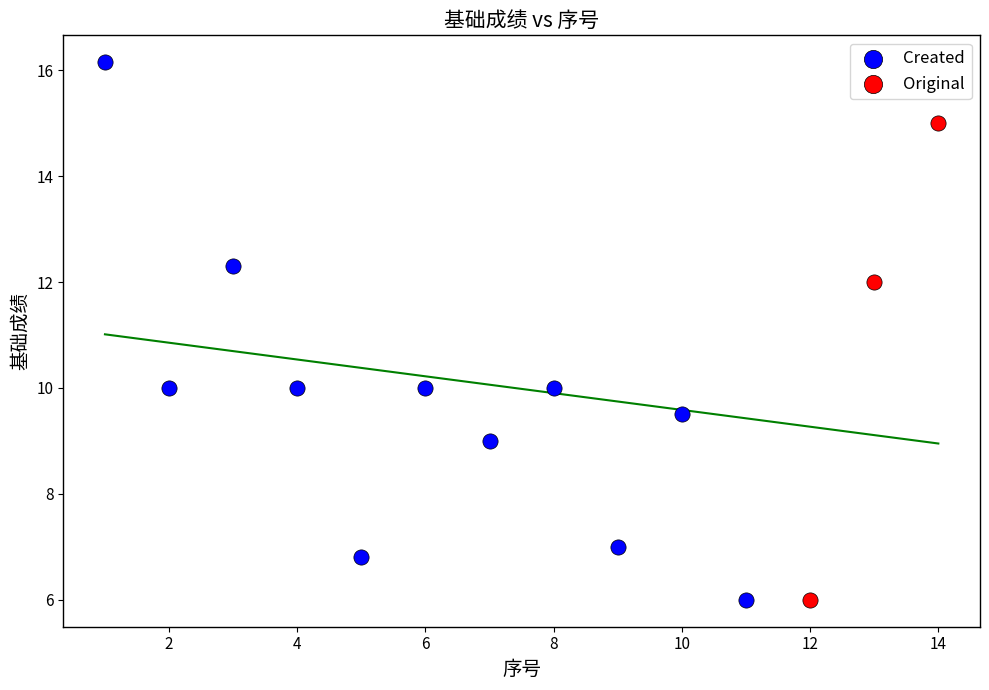

Which series has the largest Y range (max minus min)?

Created